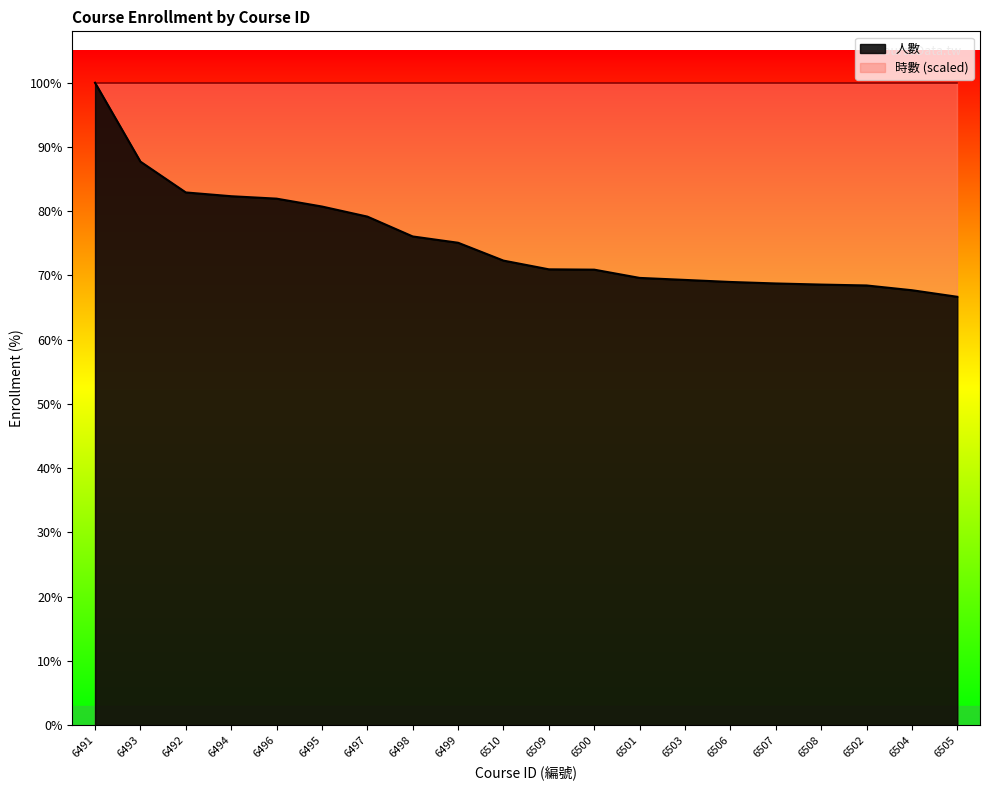

What value does the data have at 6504?

9328